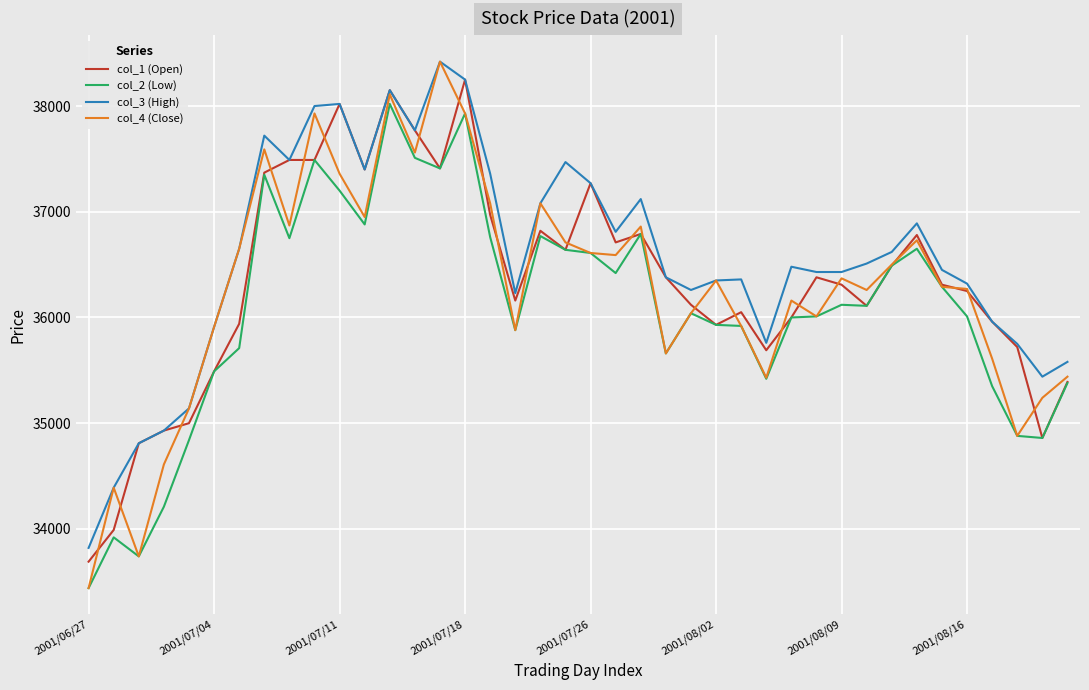

What are all the series names shown in the legend?

col_1 (Open), col_2 (Low), col_3 (High), col_4 (Close)